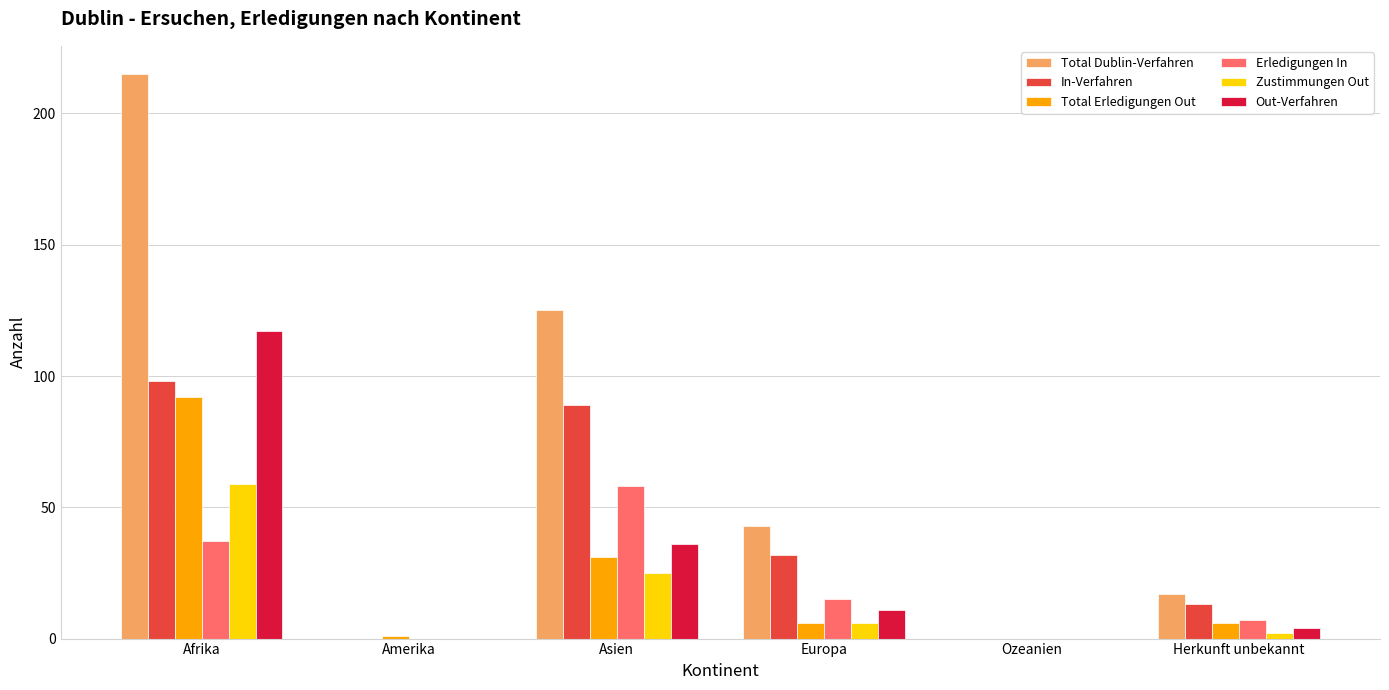

The In-Verfahren series shows 148 at Afrika. True or false?

False